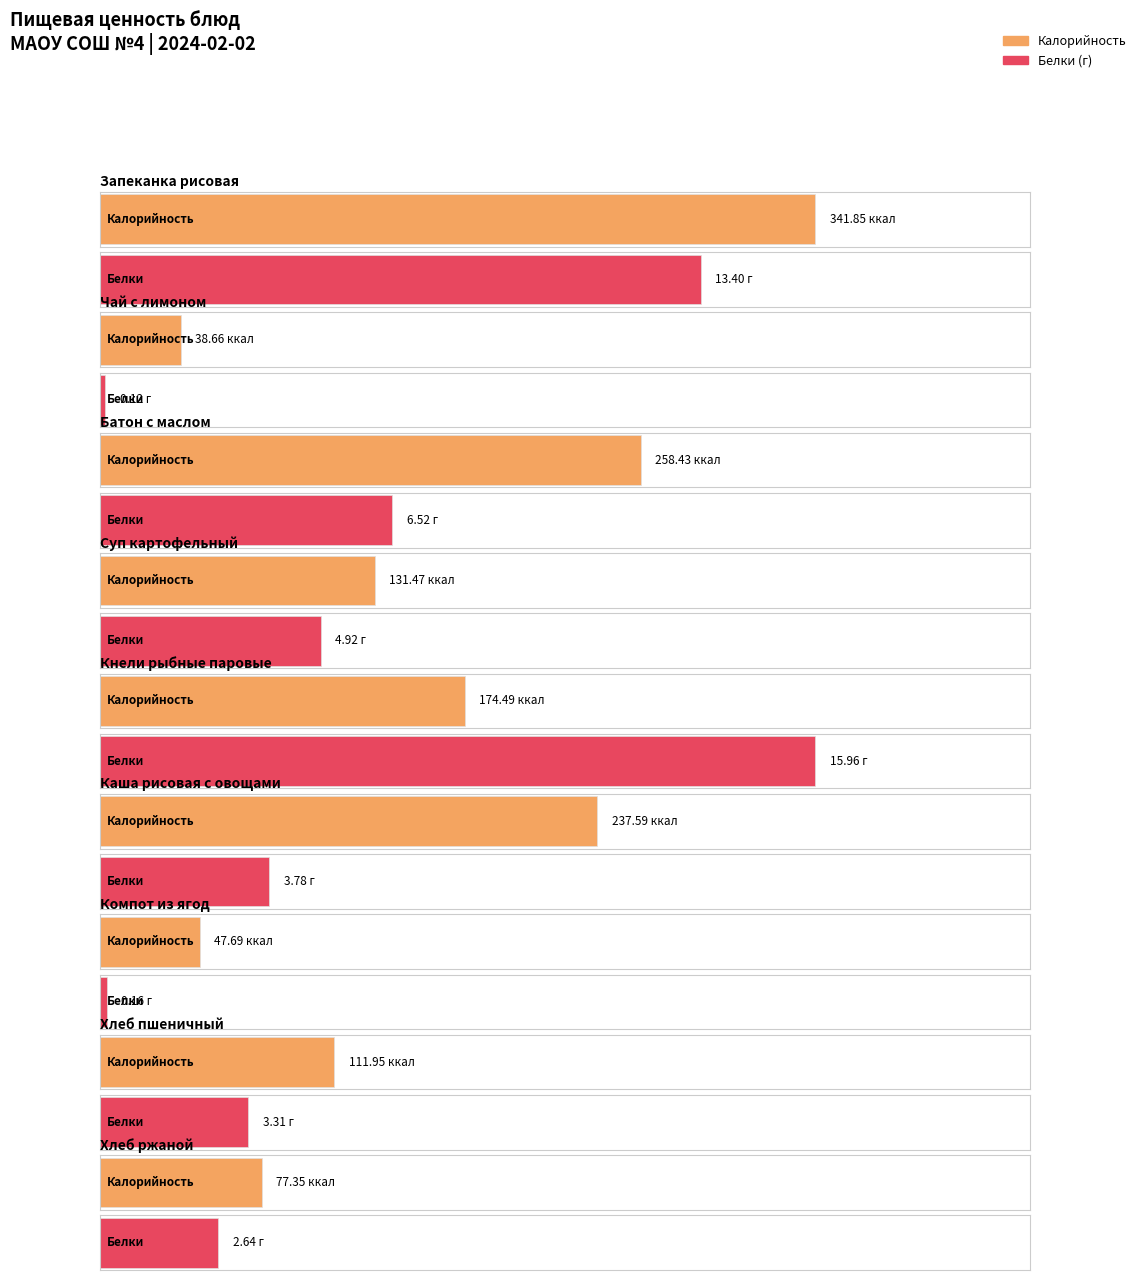

Where is Калорийность nearest to the value 190?

Кнели рыбные паровые